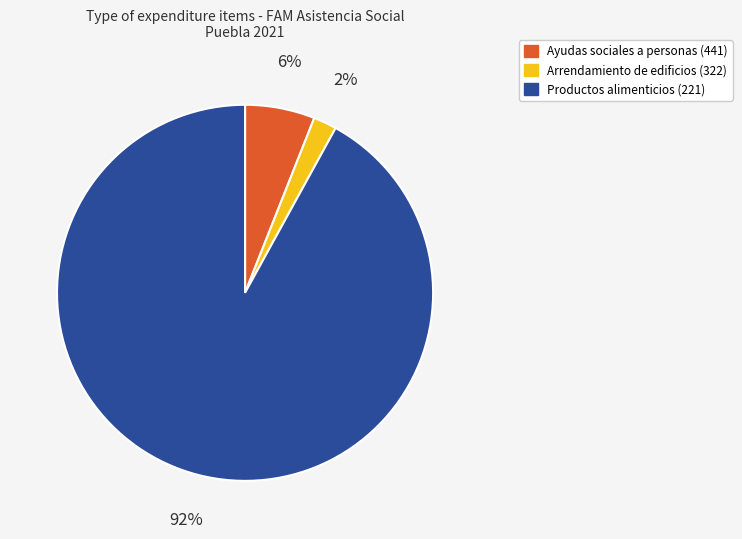

True or false: Productos alimenticios (221) accounts for 86% of the total.

False